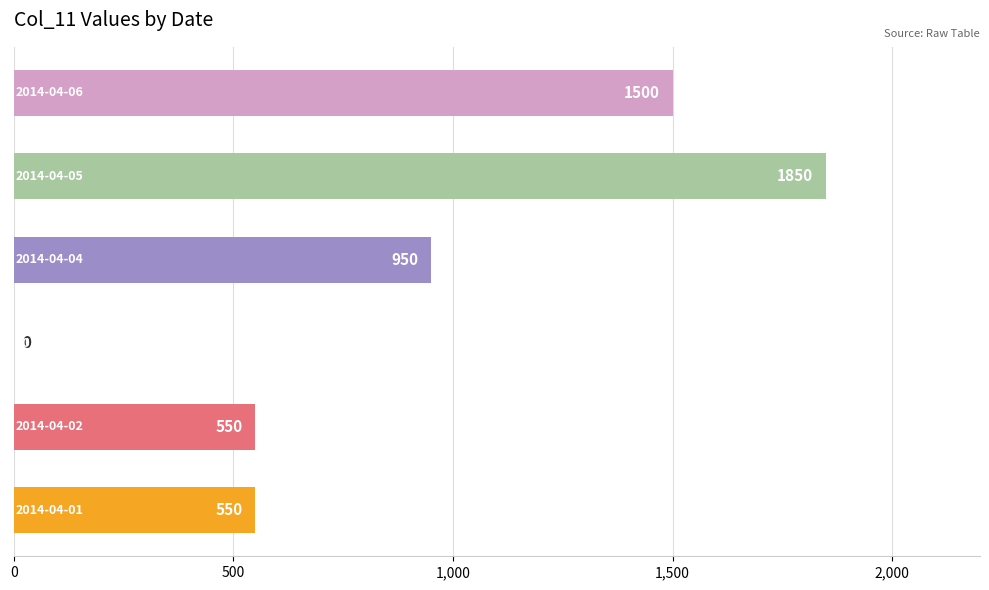

Count the values in the range 550 to 1500.

4